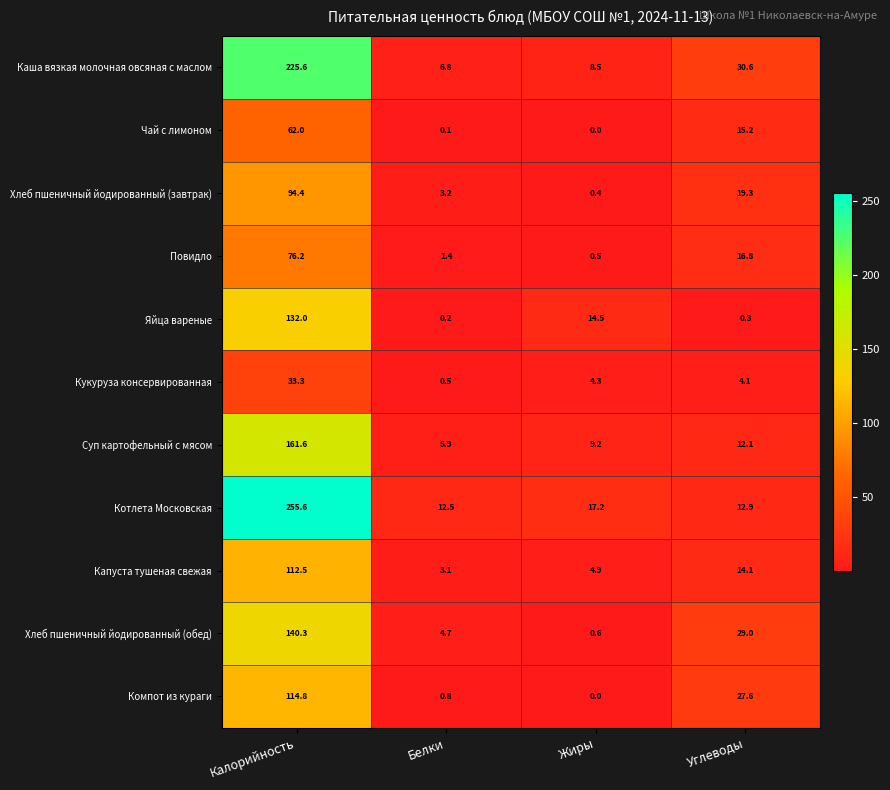

Rank the categories by Кукуруза консервированная value from lowest to highest.

Белки, Углеводы, Жиры, Калорийность